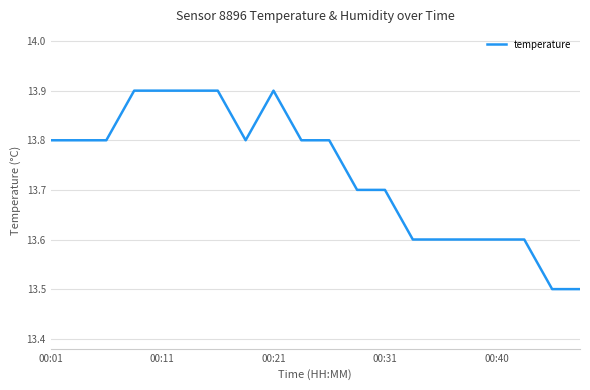

What is the smallest value displayed?

13.5